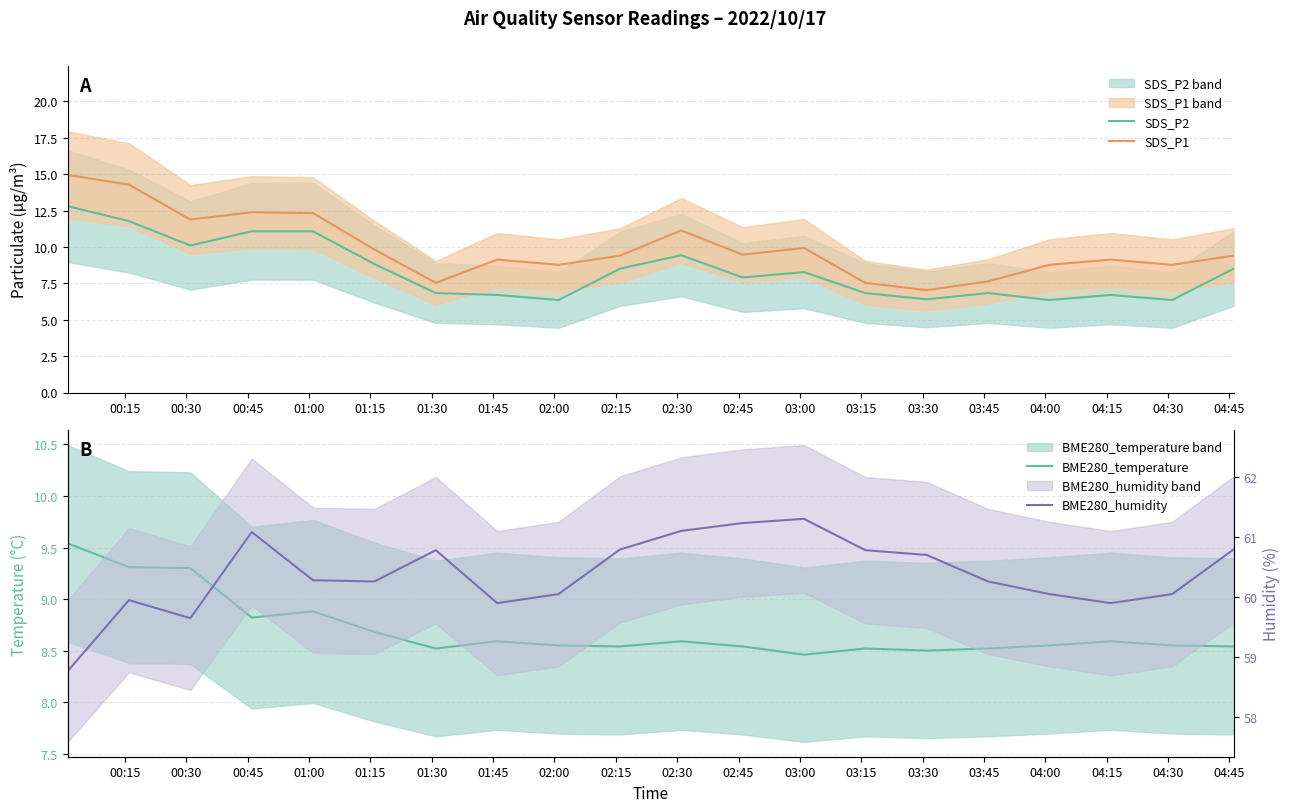

Which series has the largest total across all categories?

BME280_humidity